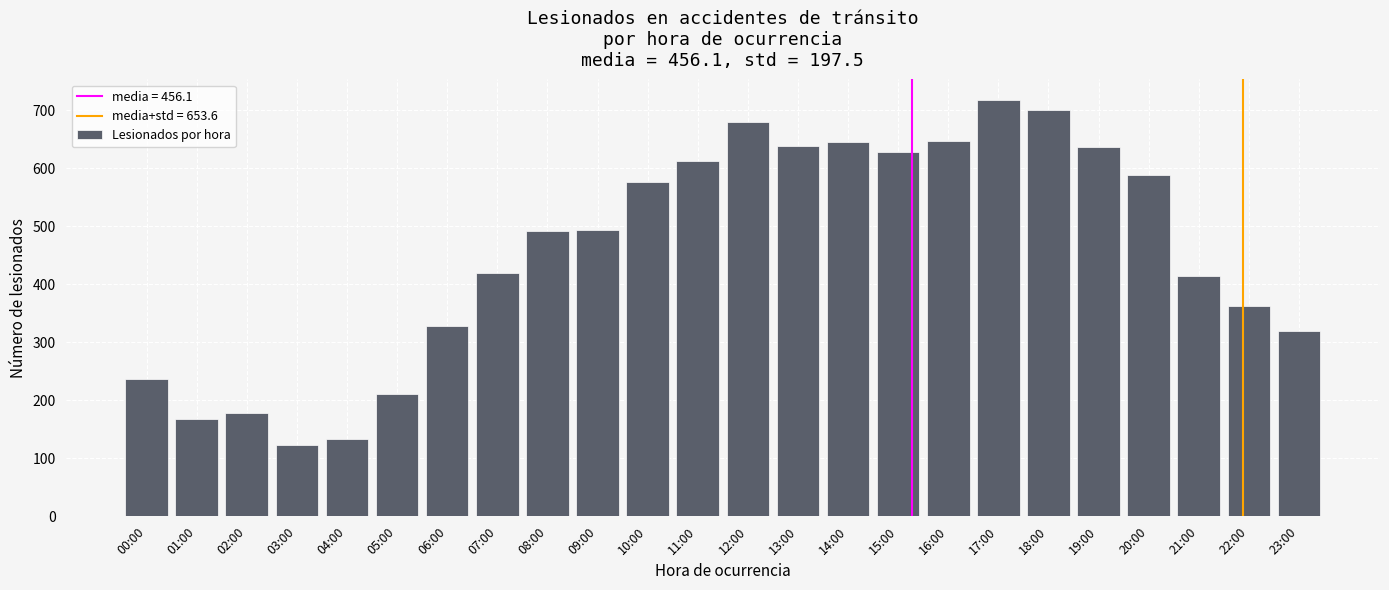

True or false: the data shows 156 at 07:00.

False